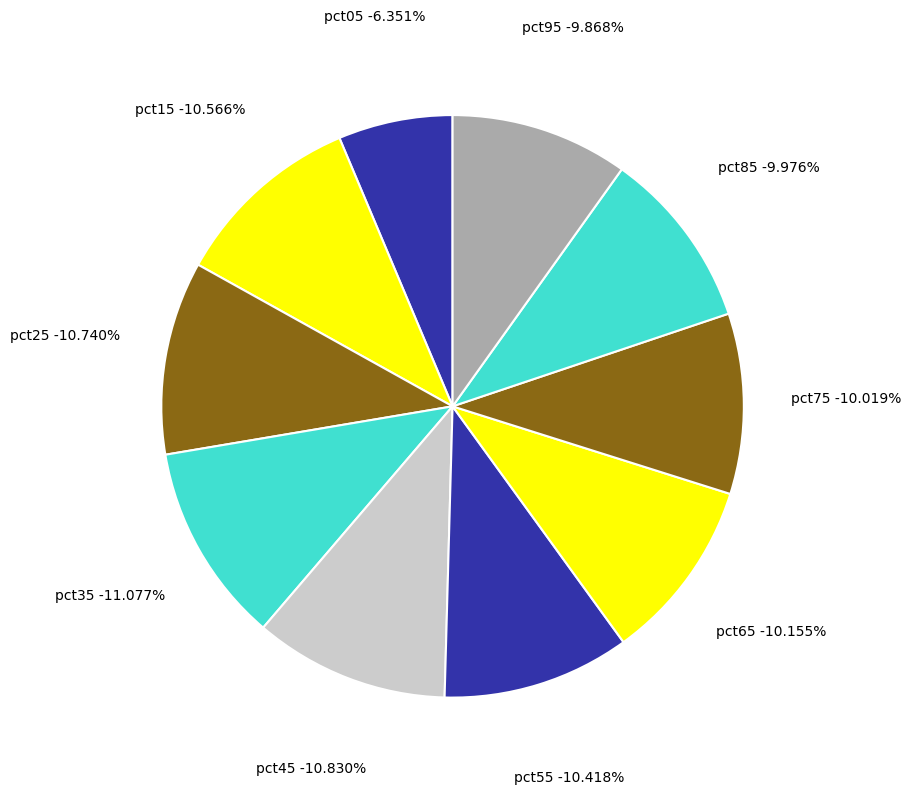

True or false: pct95 accounts for 1% of the total.

False